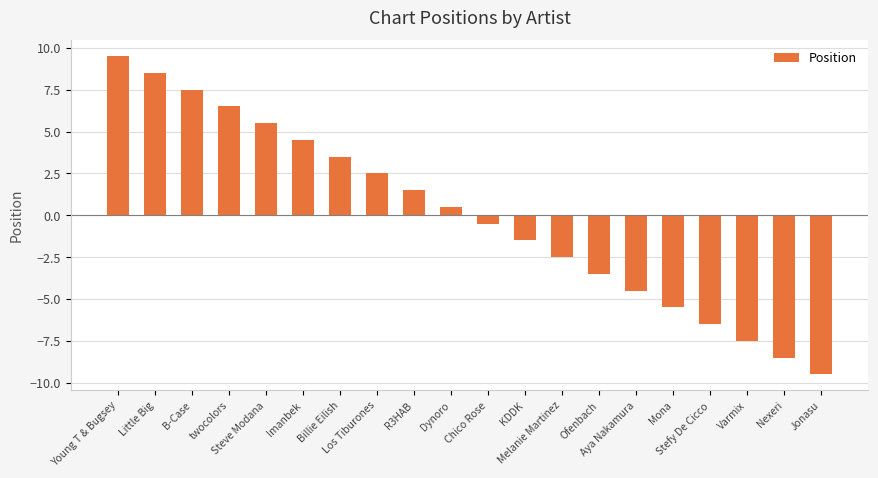

True or false: the data shows 5.5 at Steve Modana.

True